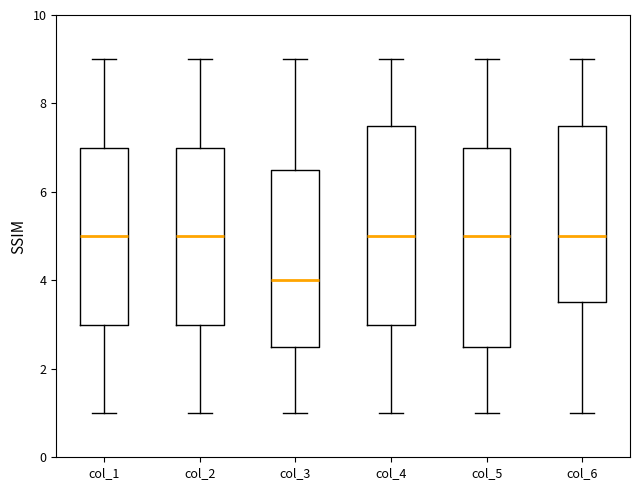

Reading left to right, read every box against the y-axis: the position of its median line, the range the box covers, and the ends of its whiskers. The values are not printed on the chart, so give them approximately, as read against the axis.

col_1: median 5.0, box 3.0 to 7.0, whiskers 1.0 to 9.0
col_2: median 5.0, box 3.0 to 7.0, whiskers 1.0 to 9.0
col_3: median 4.0, box 2.6 to 6.6, whiskers 1.0 to 9.0
col_4: median 5.0, box 3.0 to 7.6, whiskers 1.0 to 9.0
col_5: median 5.0, box 2.6 to 7.0, whiskers 1.0 to 9.0
col_6: median 5.0, box 3.6 to 7.6, whiskers 1.0 to 9.0